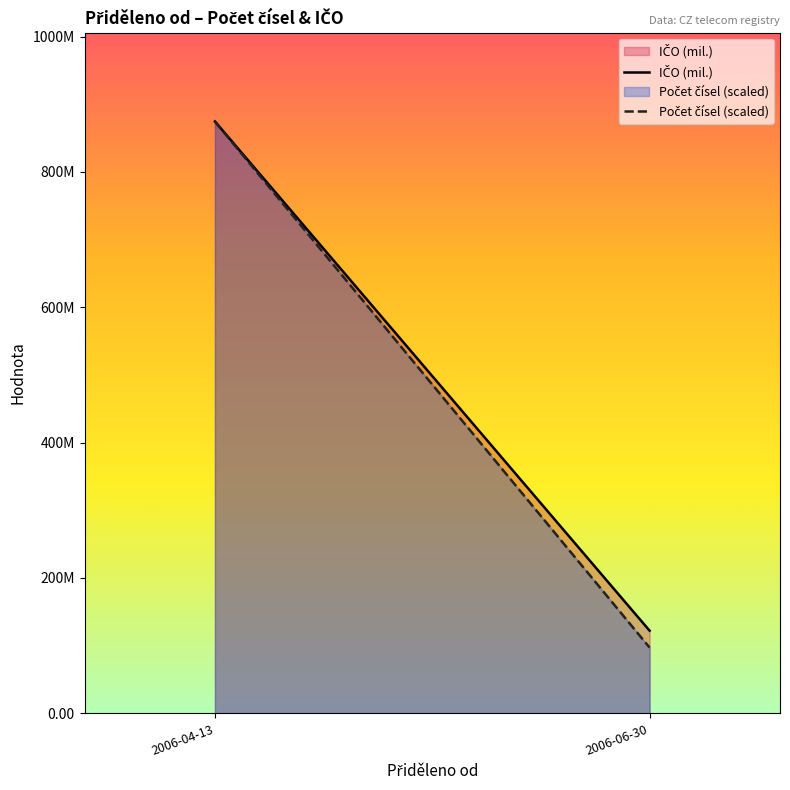

At how many categories does at least one series exceed 339?

1